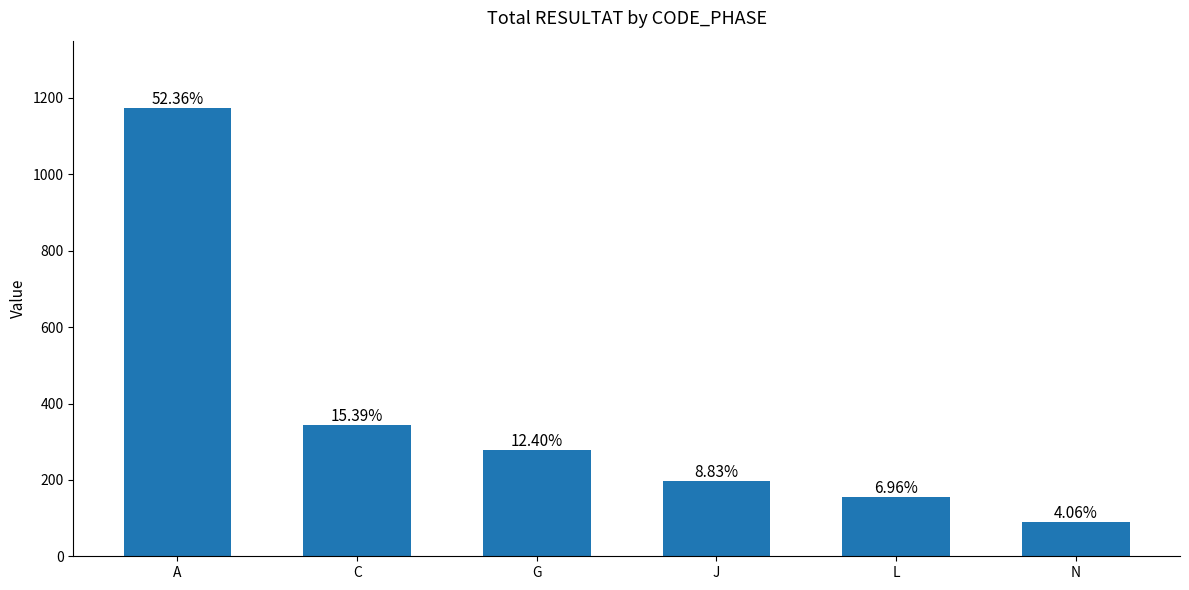

Does the chart contain any negative values?

No